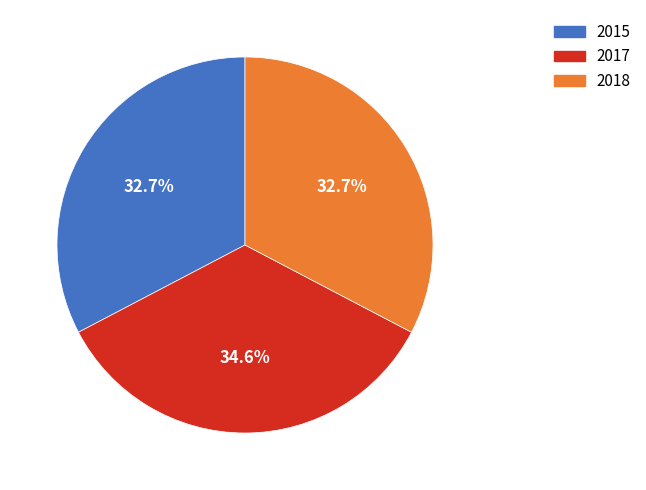

To the nearest percent, what is the combined percentage of 2018 and 2015?

65%